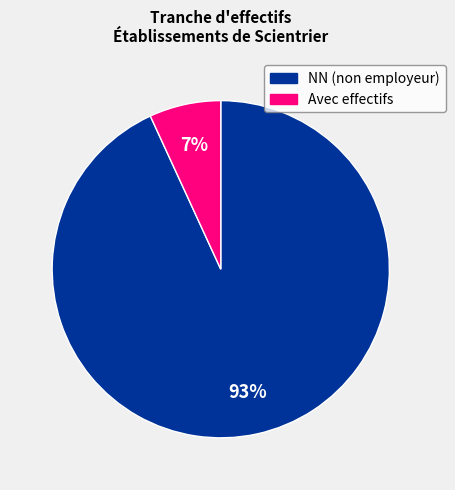

To the nearest percent, what is the difference between the largest and smallest slice percentages?

86%